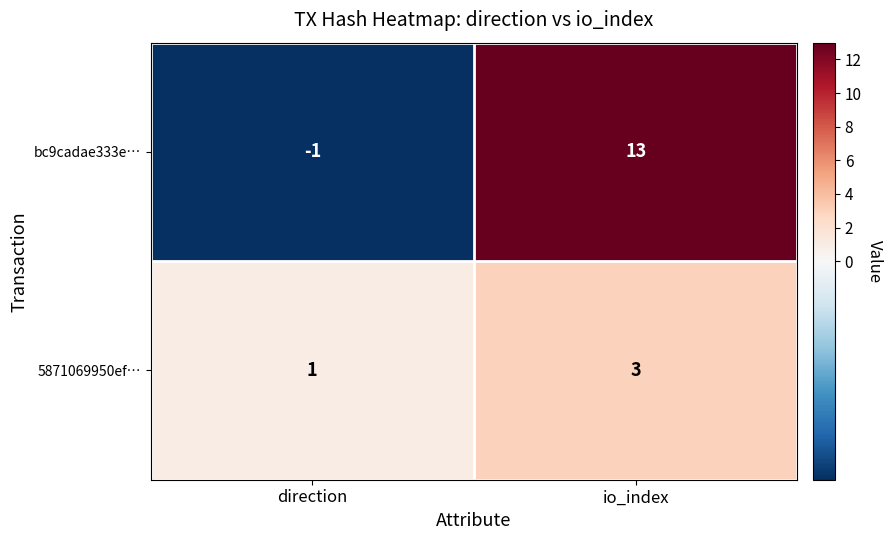

Rank the series by their maximum value, from highest to lowest.

bc9cadae333e…, 5871069950ef…